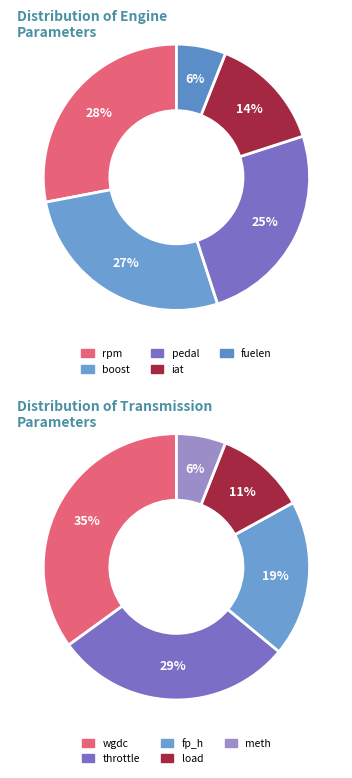

Is there any slice that represents more than half of the pie?

No